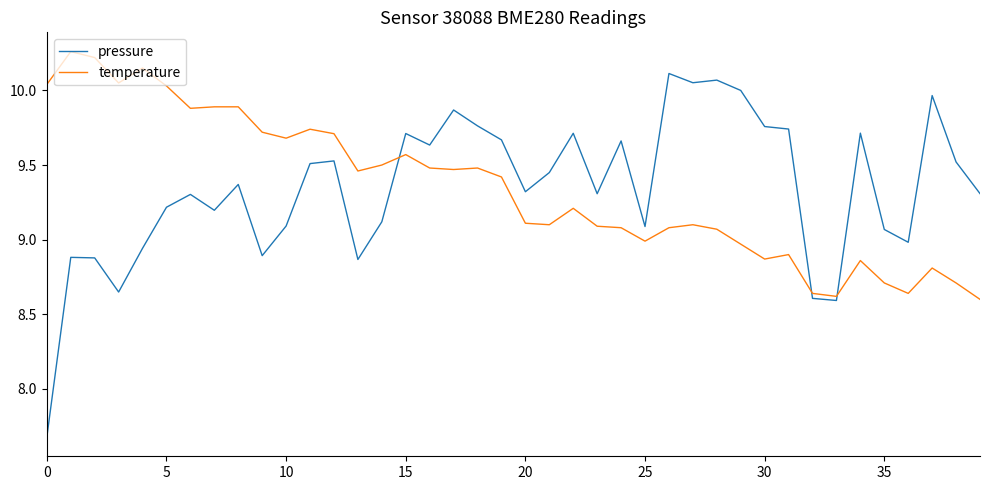

What is the minimum value shown in the chart?

7.7